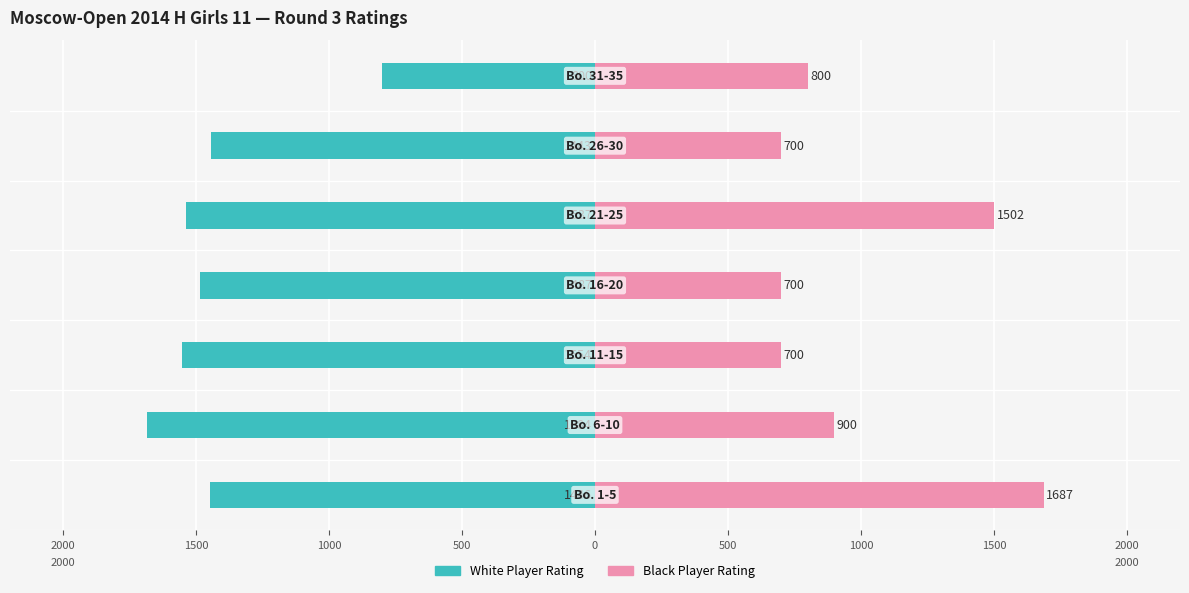

How many Black Player Rating values are between 700 and 1502?

6